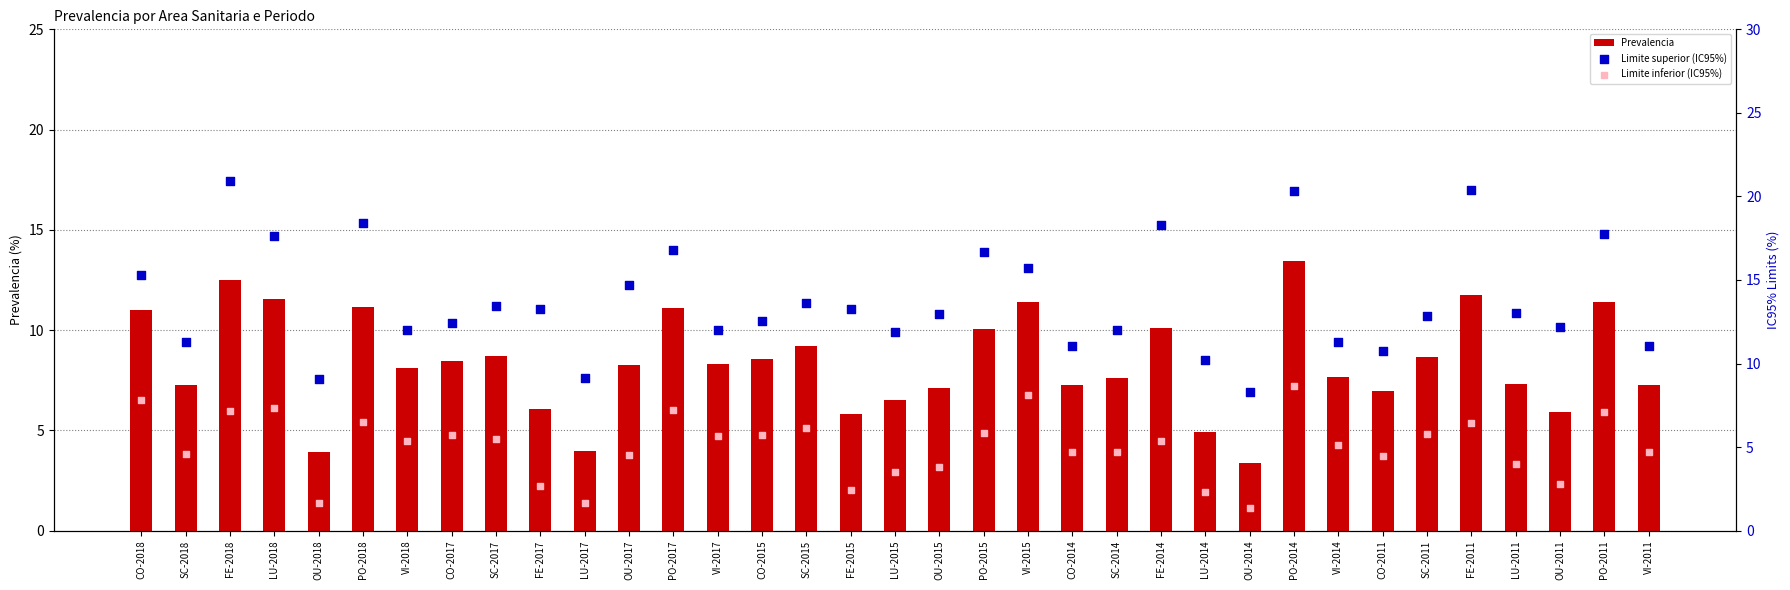

At how many categories does at least one series exceed 18?

5